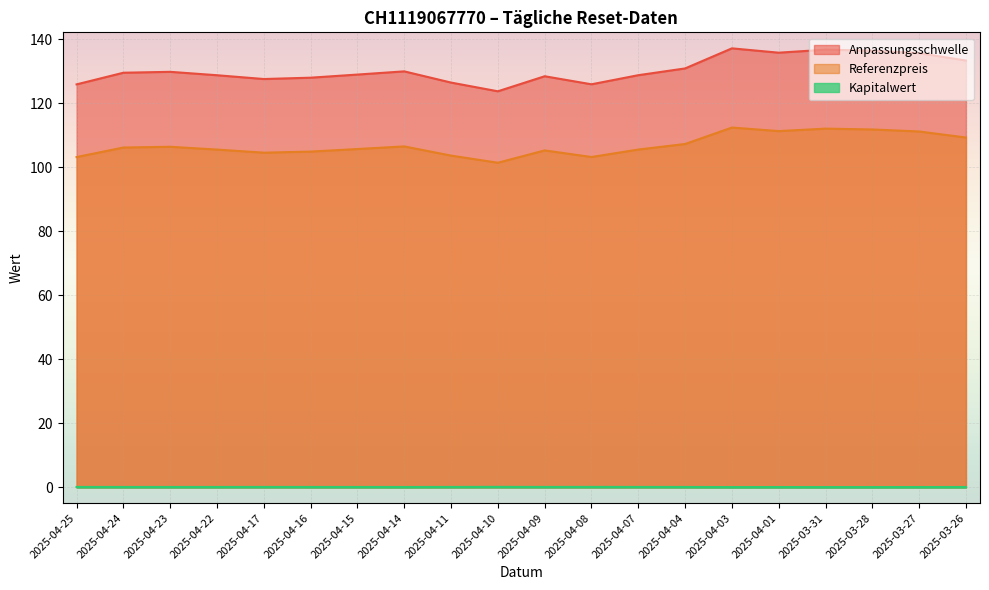

True or false: Referenzpreis and Kapitalwert cross at least once.

False